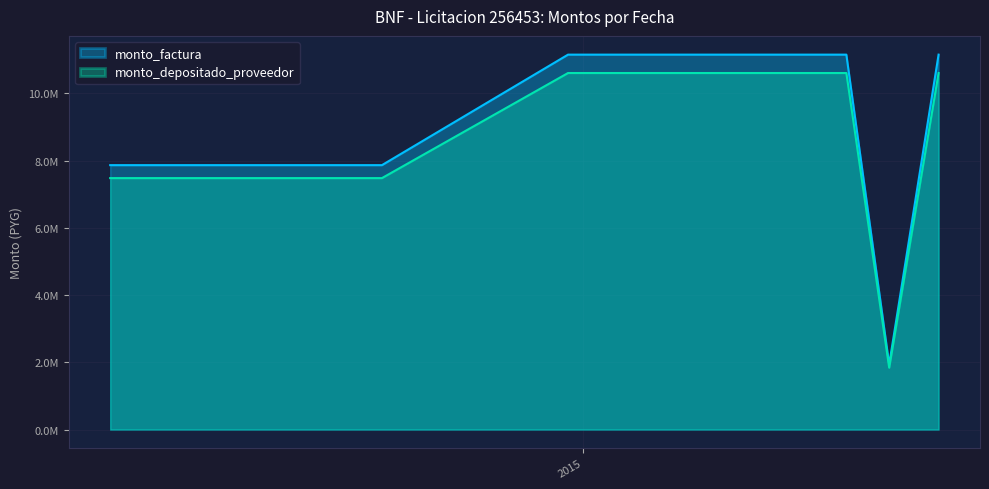

At which label is monto_factura closest to 6544083?

2014-03-20